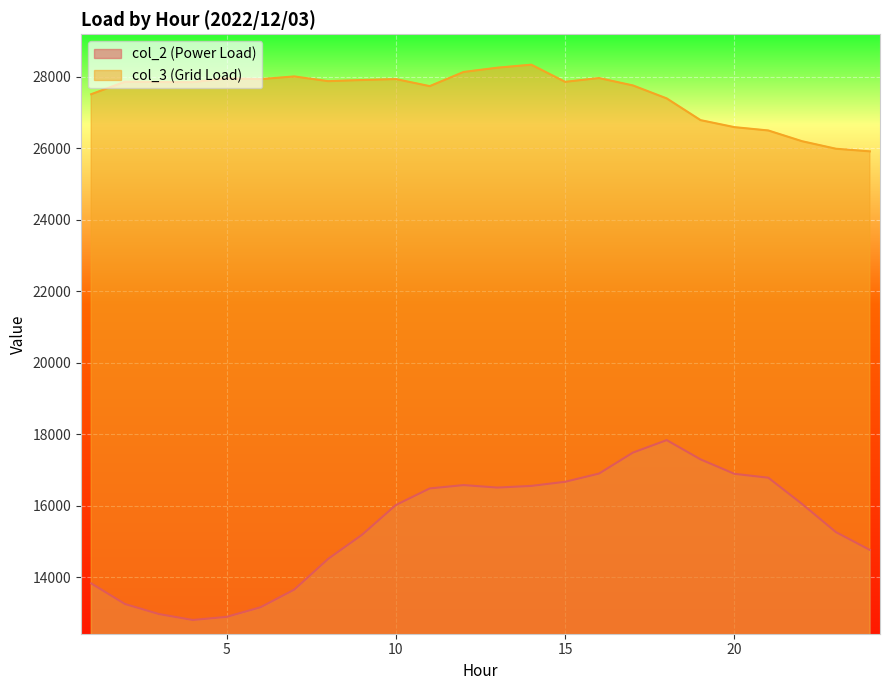

At 5, list the series in order from largest to smallest.

col_3 (Grid Load), col_2 (Power Load)